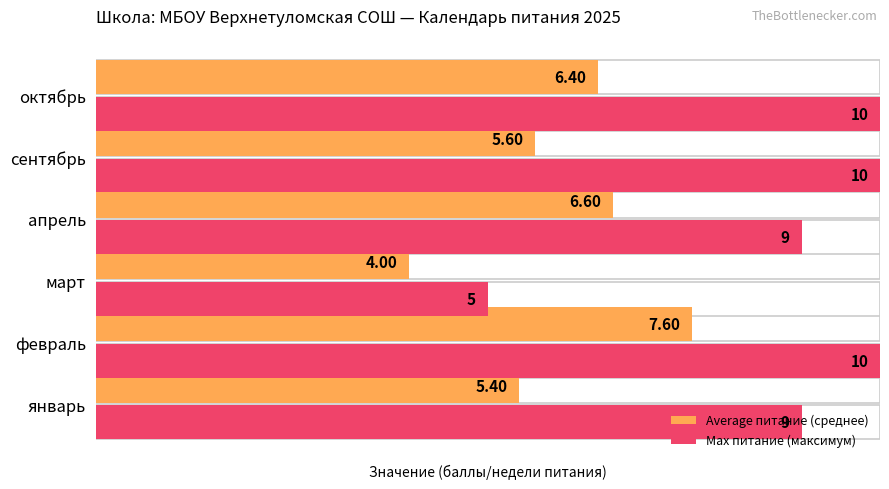

How many bars are there in each group?

2